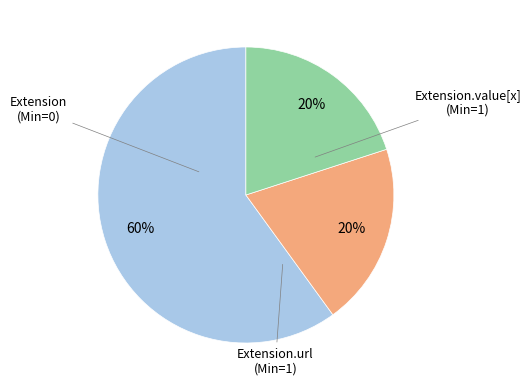

Is there any slice that represents more than half of the pie?

Yes